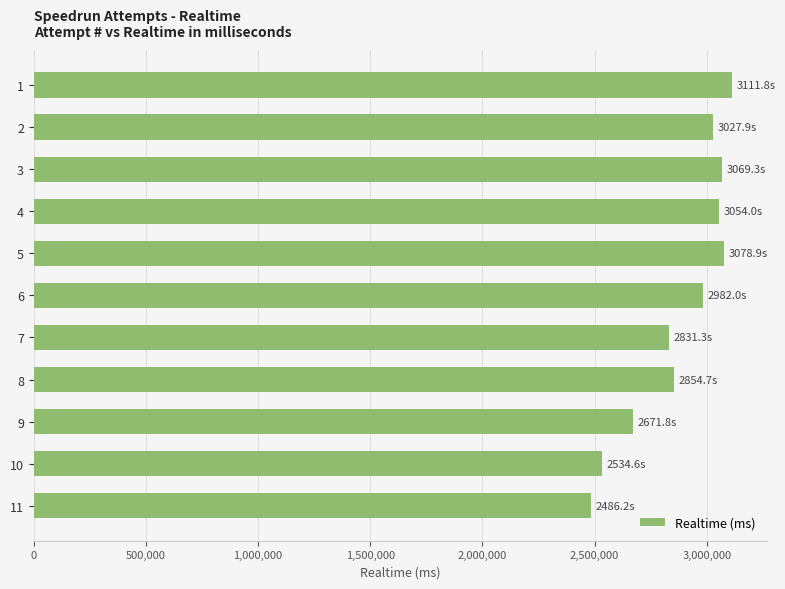

Does the chart contain stacked bars?

No